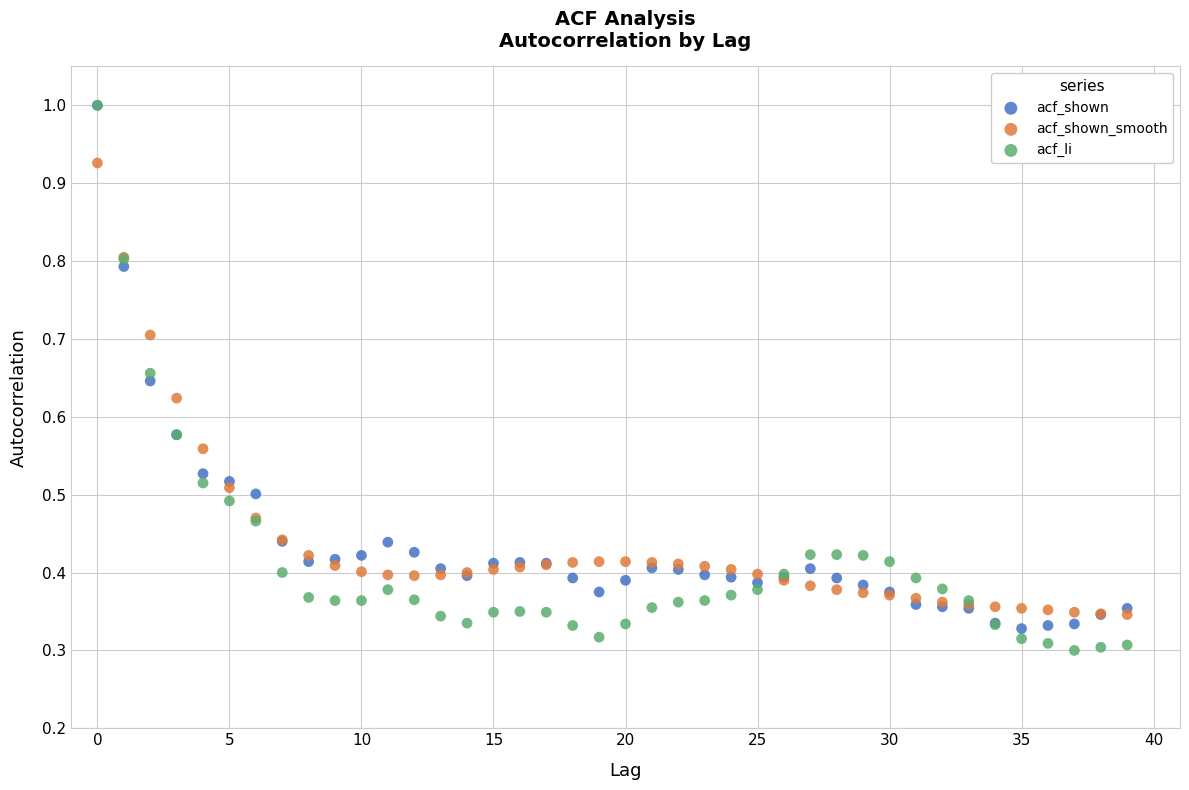

Which series contains the lowest Y value?

acf_li